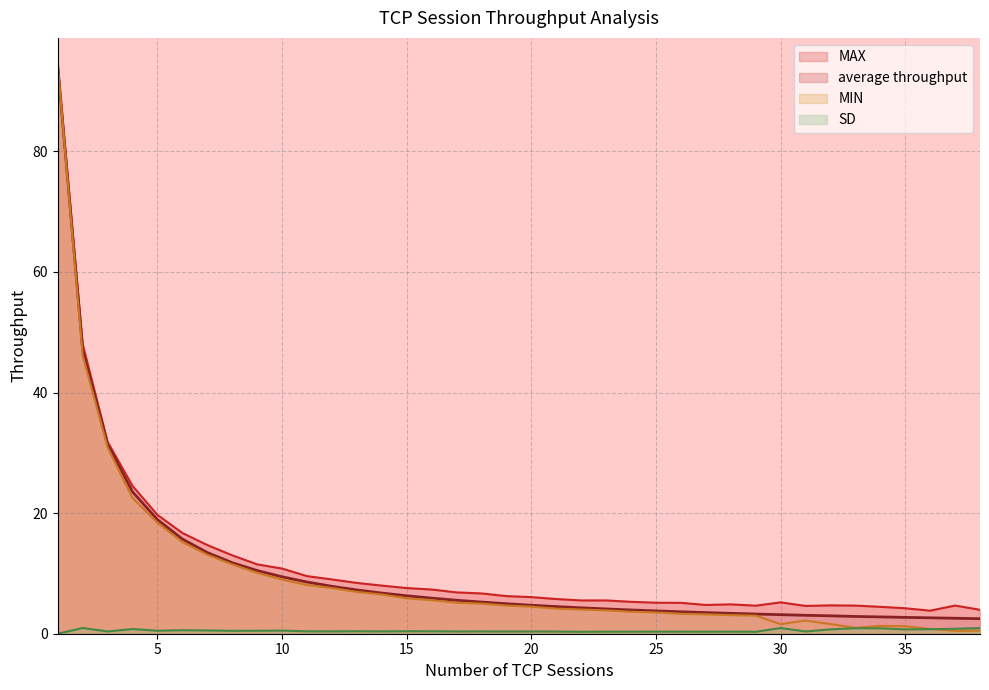

Is the value of MAX at 19 greater than the value of SD at 4?

Yes